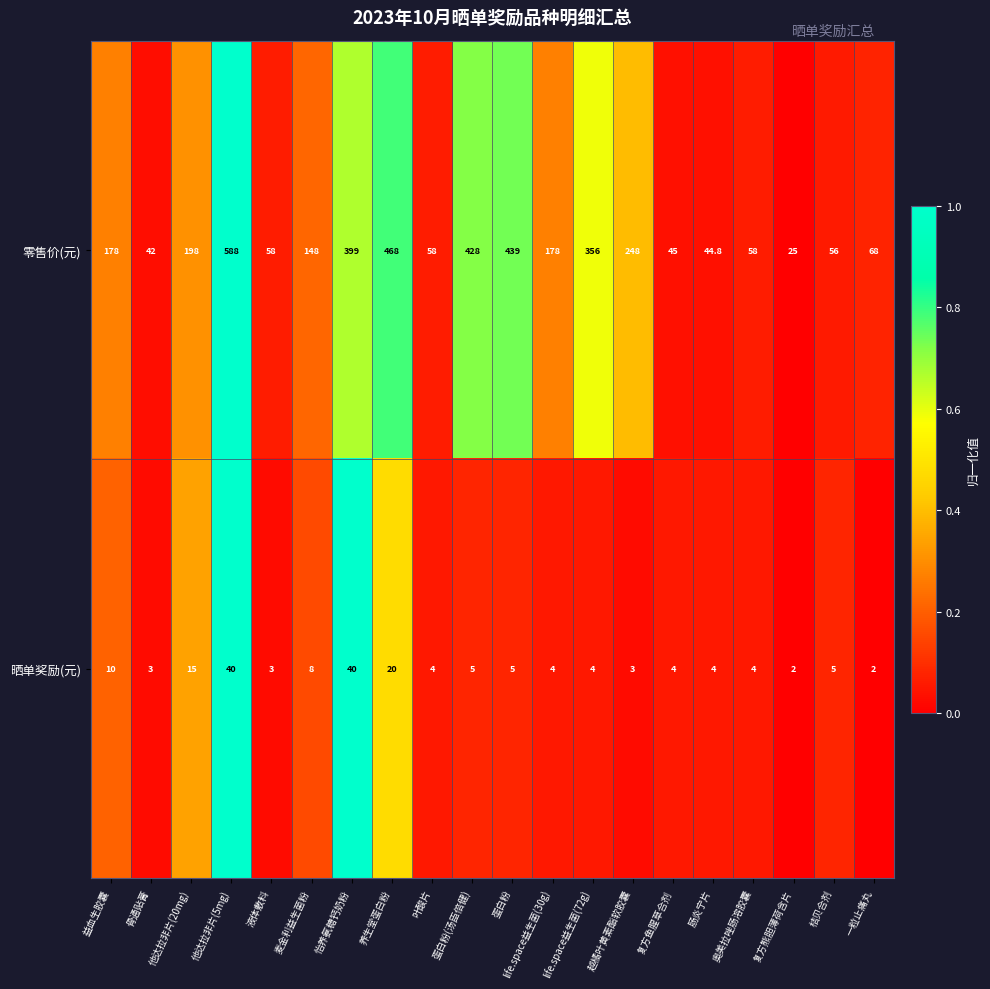

Which series has the widest spread of values?

零售价(元)